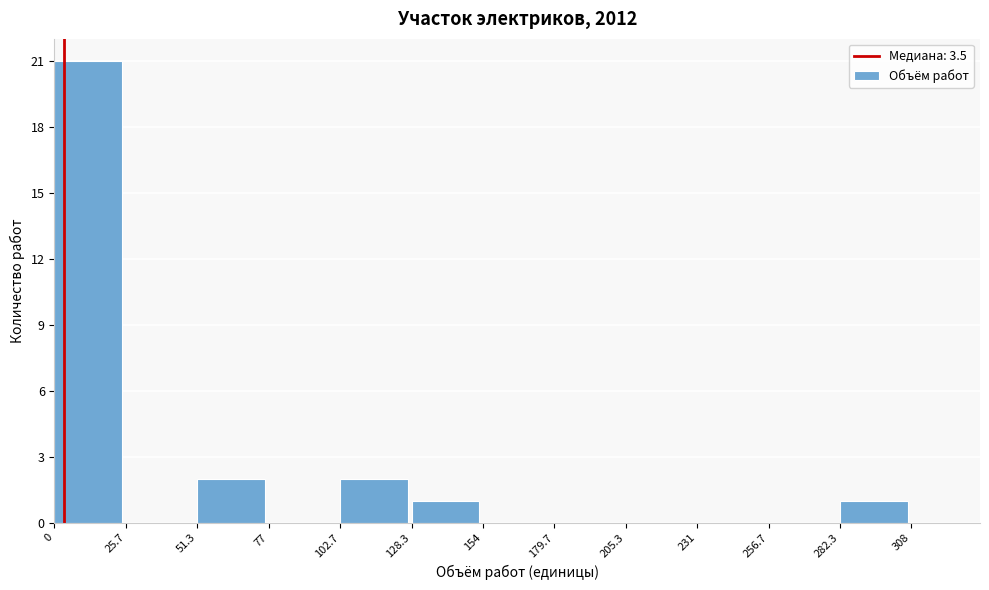

Over which range of the x-axis is the bar tallest?

0 to 25.7